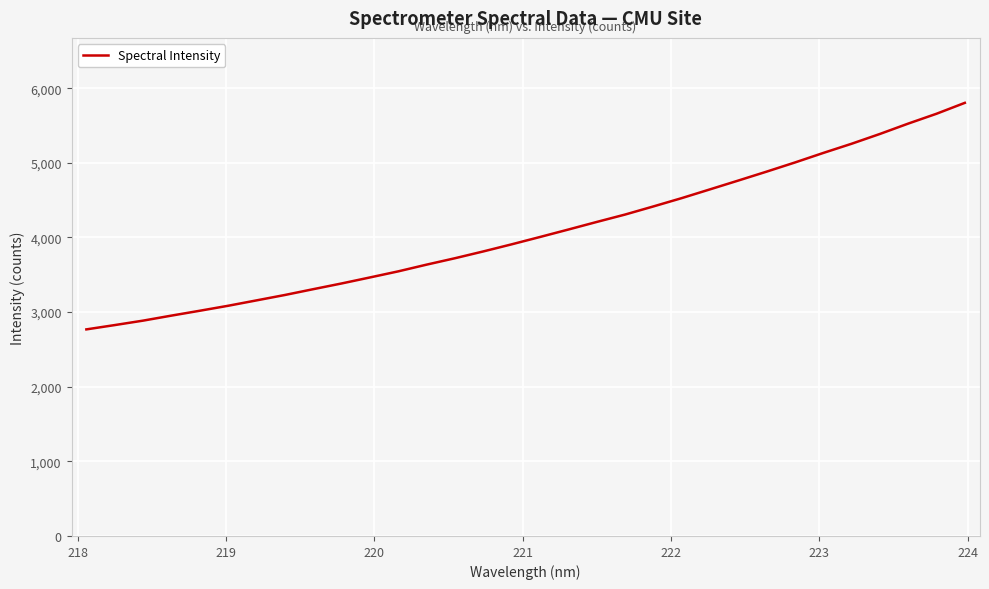

What is the difference between the maximum and minimum values?

3035.4